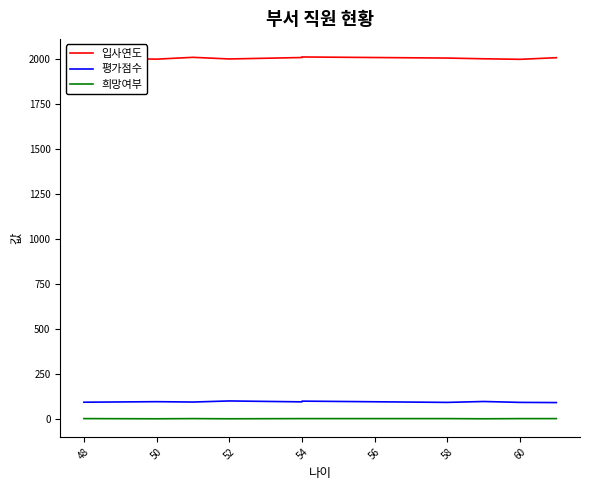

What is the value of the 평가점수 point at the 2nd from the left?

95